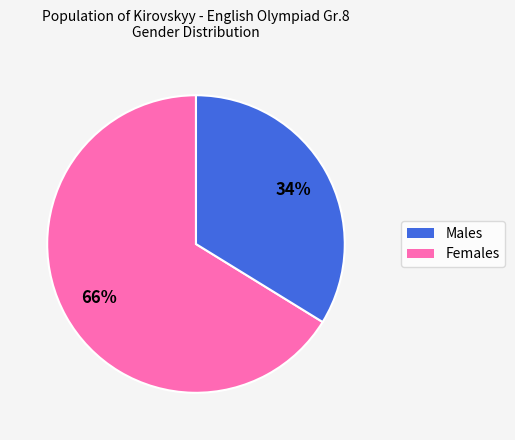

To the nearest percent, what is the difference between the largest and smallest slice percentages?

32%